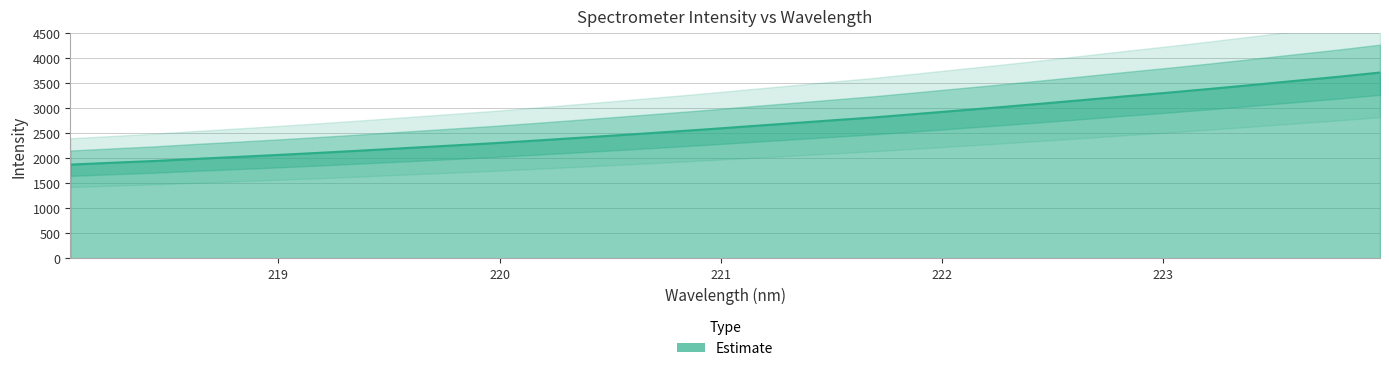

What is the sum of all values?

85585.8